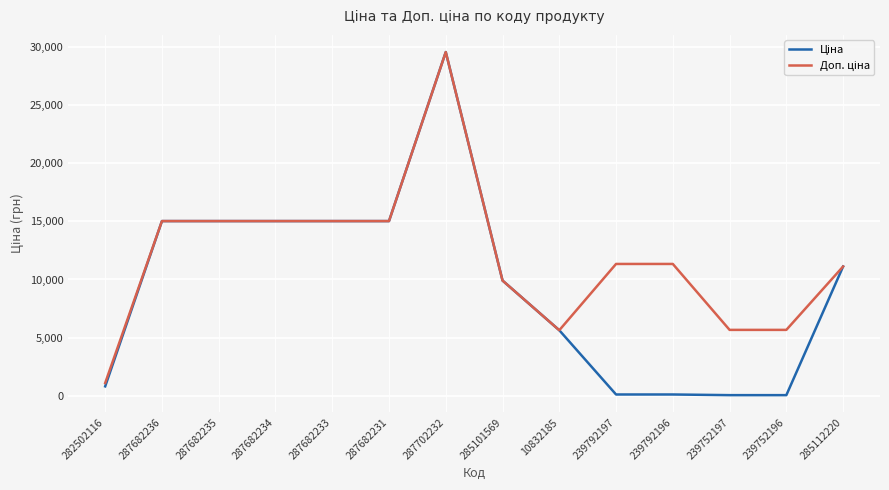

What is the total value across all series at 287682235?

30038.4